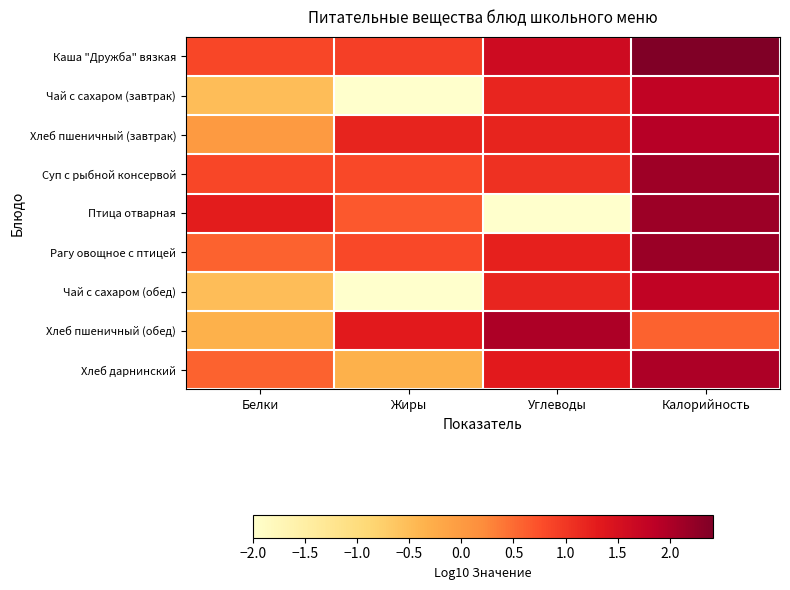

Which label corresponds to the largest value in the chart?

Калорийность